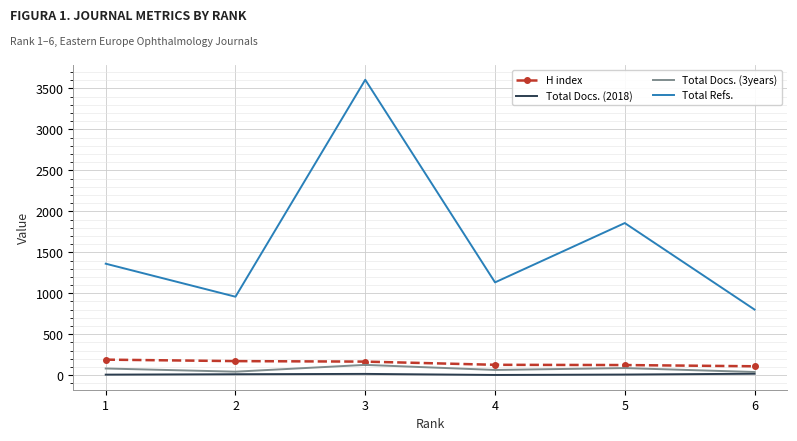

The value of Total Refs. at 2 is 958. True or false?

True